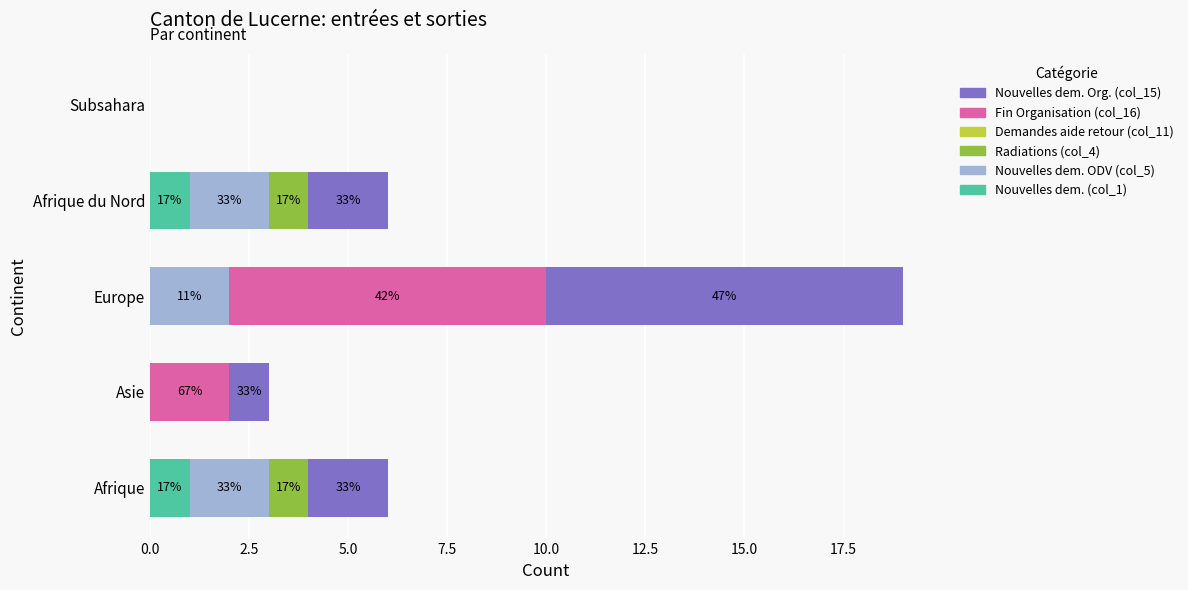

Which series has the widest spread of values?

Nouvelles dem. Org. (col_15)